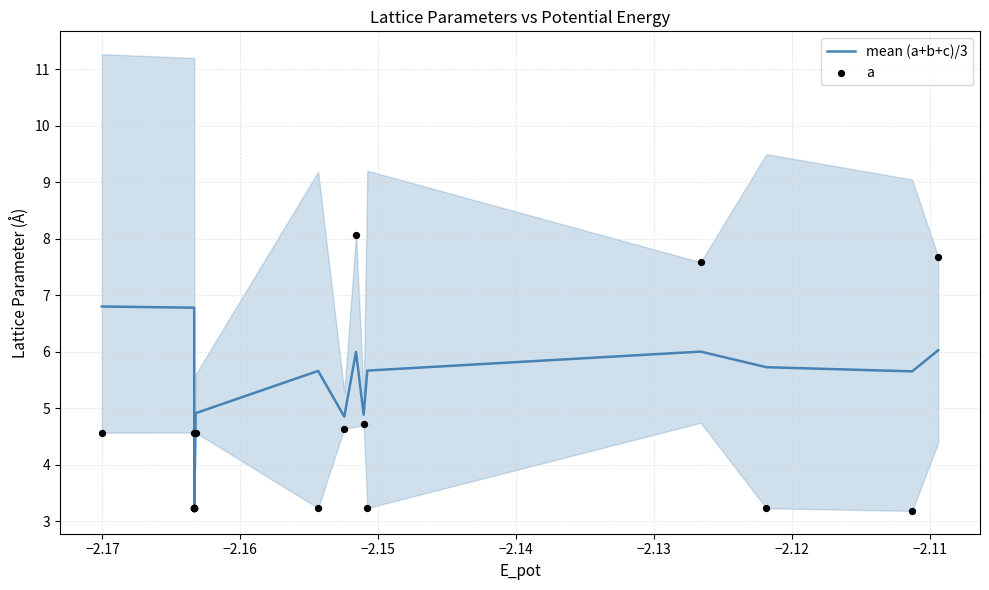

Is the value of a at −2.15 greater than the value of mean (a+b+c)/3 at 17?

No